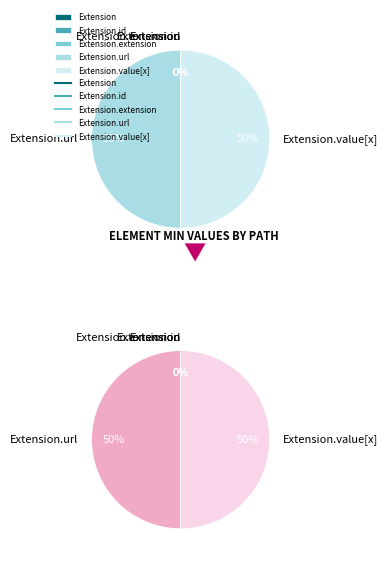

To the nearest percent, what is the difference between the largest and smallest slice percentages?

50%